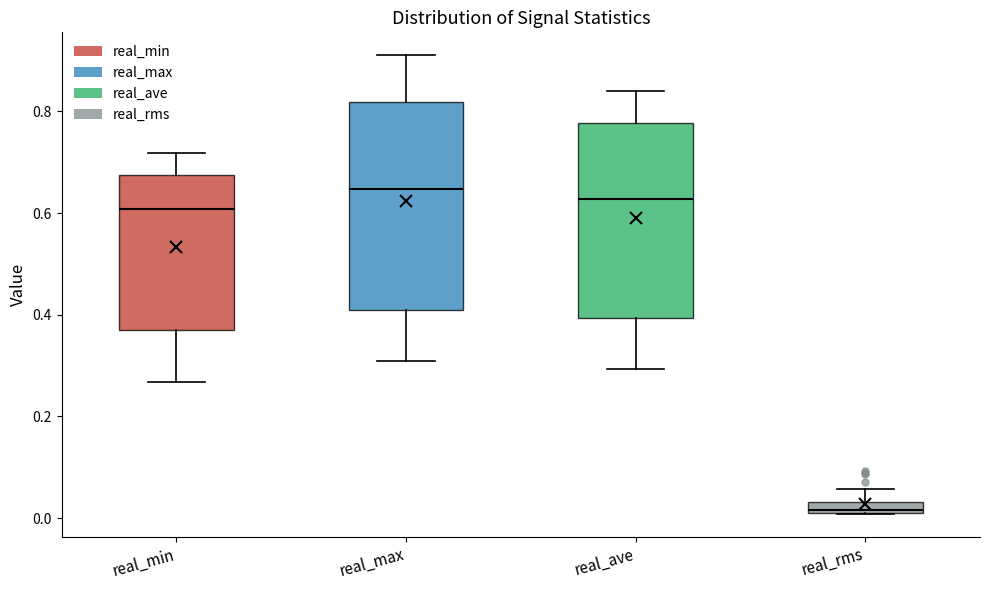

Comparing the boxes themselves (not the whiskers), which one is the tallest?

real_max